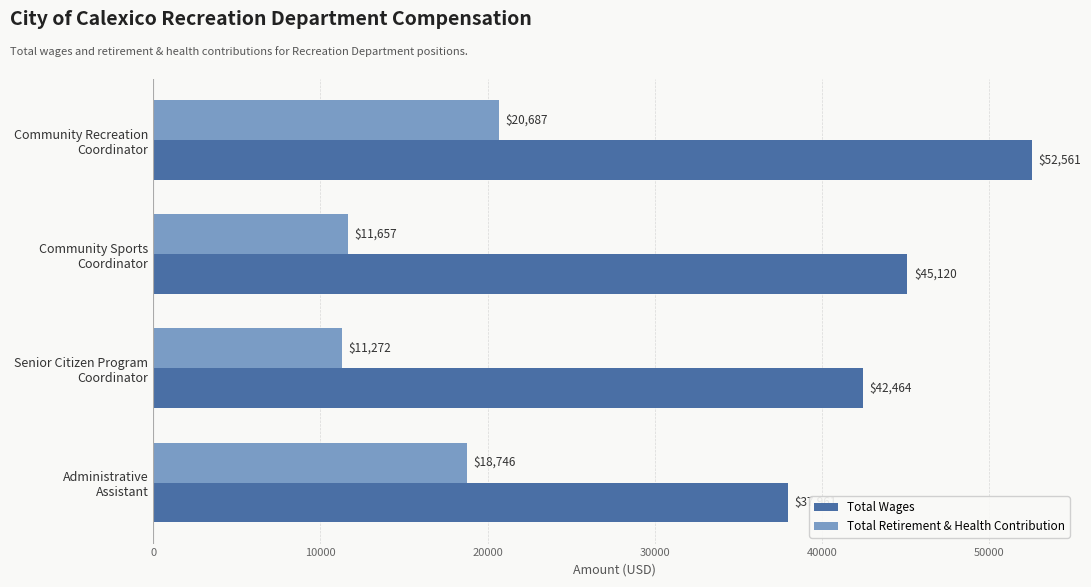

Rank the series by their average value, from lowest to highest.

Total Retirement & Health Contribution, Total Wages